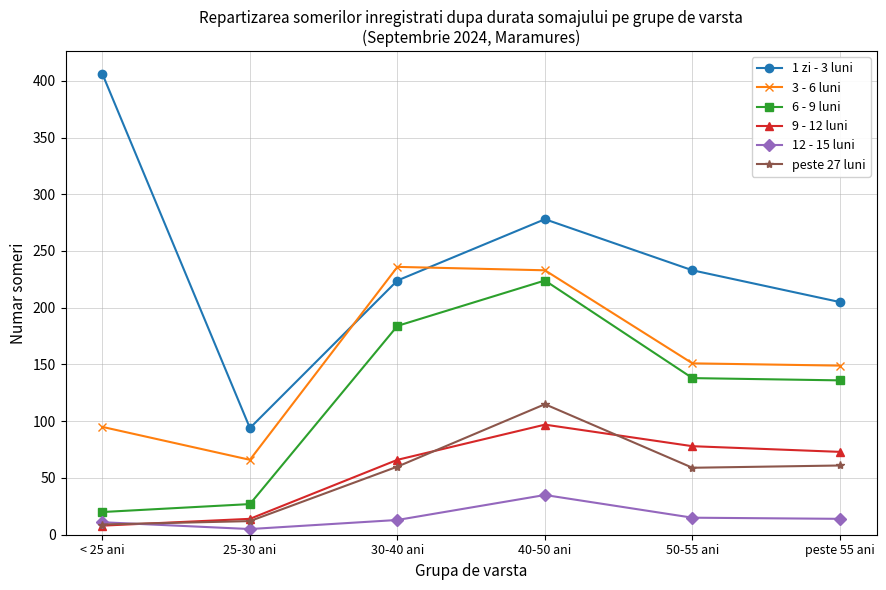

In 3 - 6 luni, how many points are higher than both neighbors (excluding endpoints)?

1